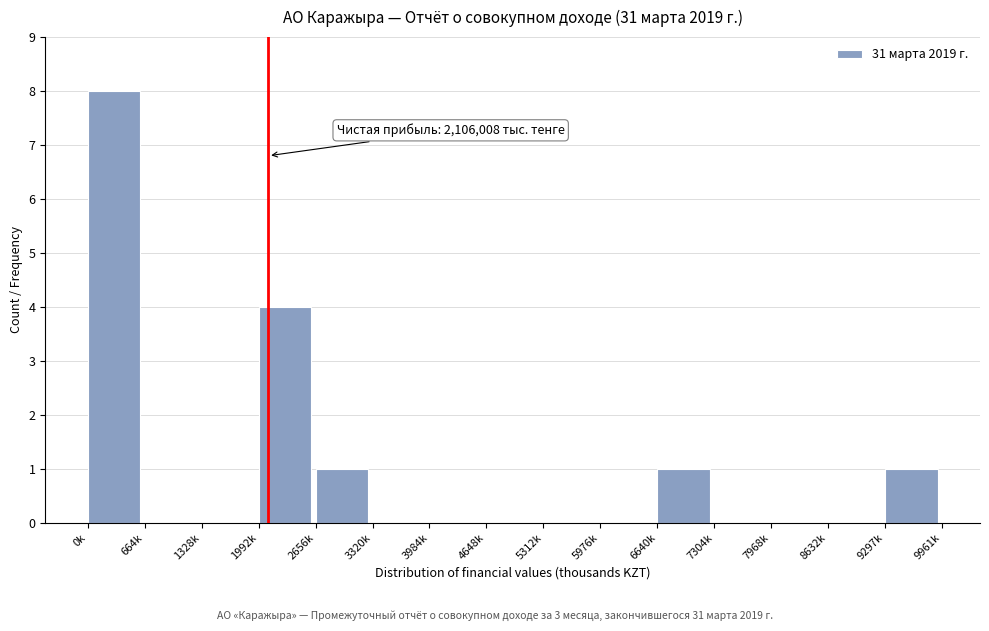

Reading left to right, transcribe all the data shown in this chart.

0k=8	664k=0	1328k=0	1992k=4	2656k=1	3320k=0	3984k=0	4648k=0	5312k=0	5976k=0	6640k=1	7304k=0	7968k=0	8632k=0	9297k=1